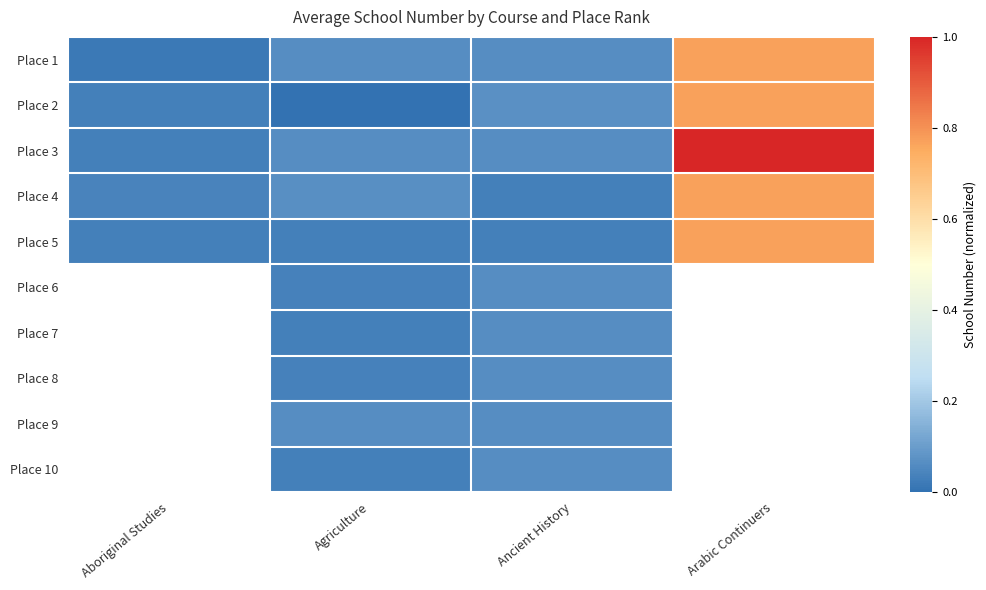

At how many categories does at least one series exceed 0?

4